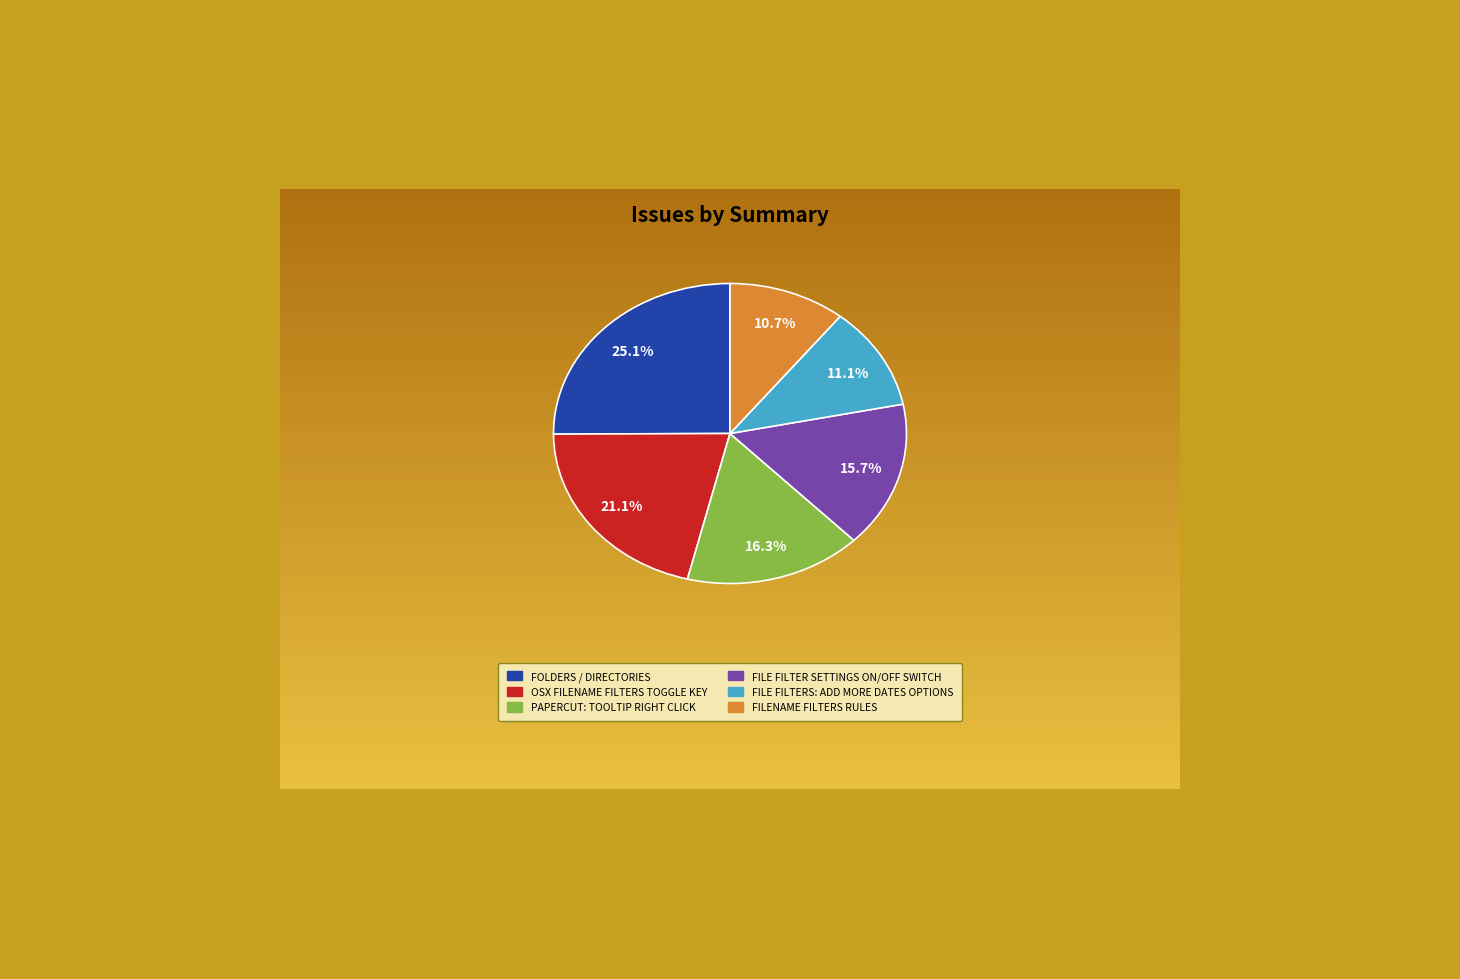

Is there a majority slice in this chart?

No